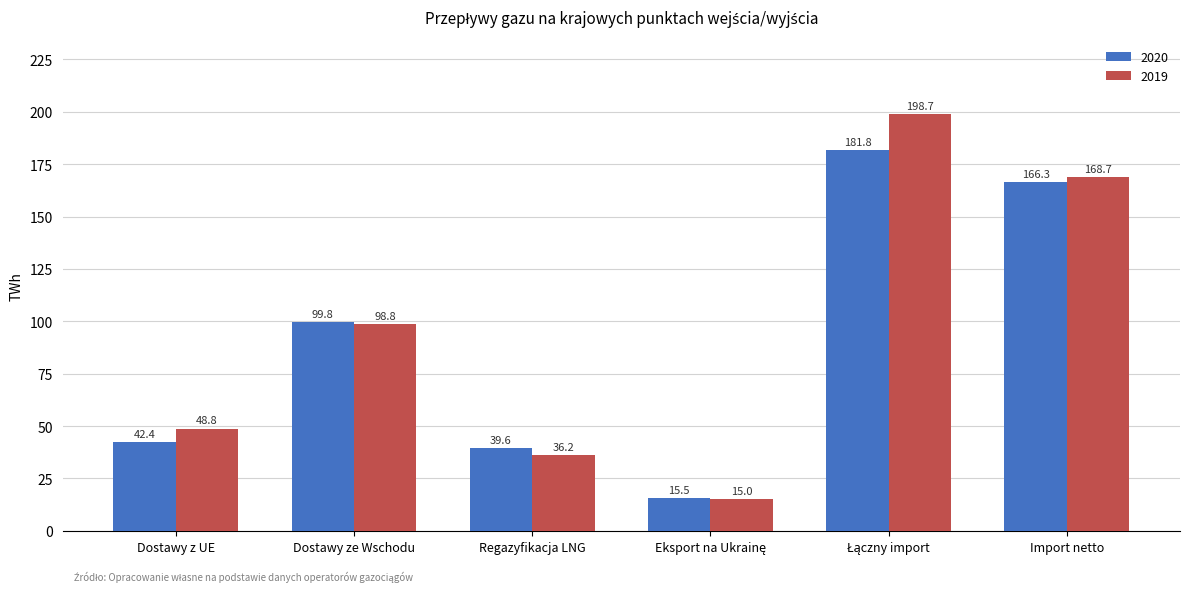

What is the approximate value of 2019 at Dostawy z UE?

48.8